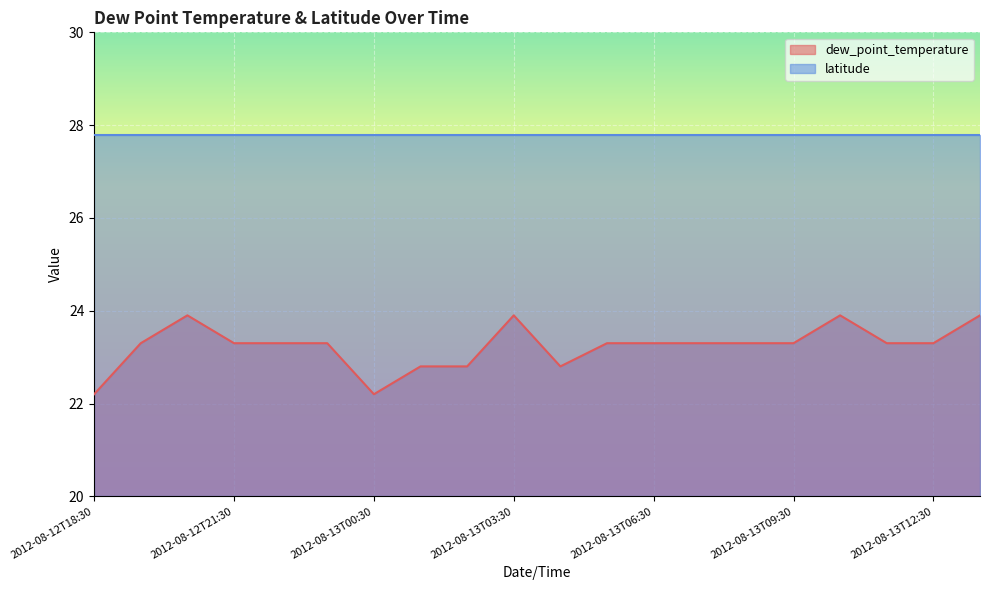

Reading right to left, what are all the values shown in this chart?

23.9	23.3	23.3	23.9	23.3	23.3	23.3	23.3	23.3	22.8	23.9	22.8	22.8	22.2	23.3	23.3	23.3	23.9	23.3	22.2